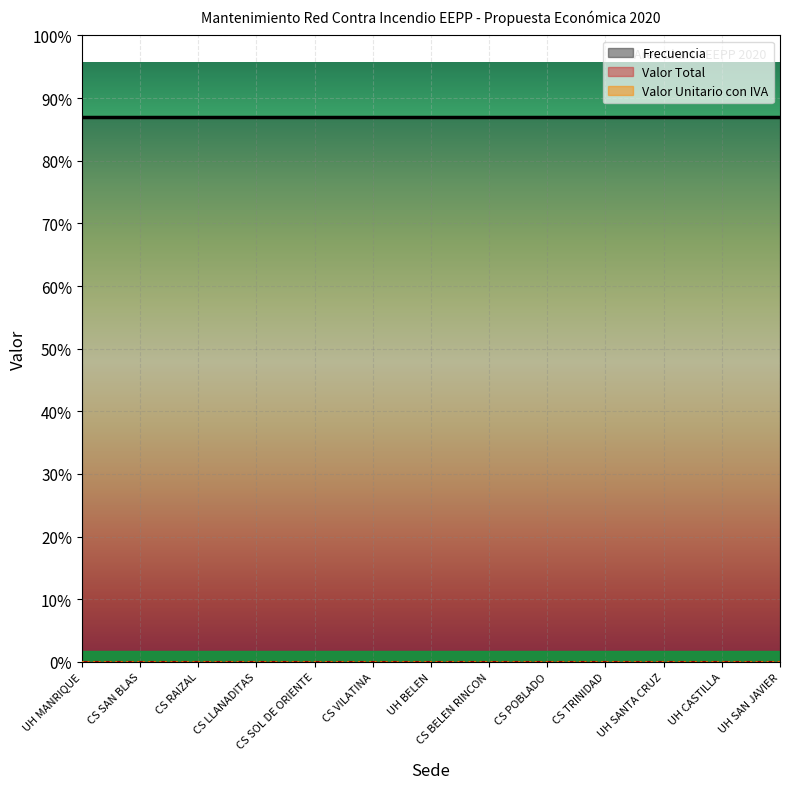

Reading left to right, extract all data points from this chart.

Frecuencia: UH MANRIQUE=1	CS SAN BLAS=1	CS RAIZAL=1	CS LLANADITAS=1	CS SOL DE ORIENTE=1	CS VILATINA=1	UH BELEN=1	CS BELEN RINCON=1	CS POBLADO=1	CS TRINIDAD=1	UH SANTA CRUZ=1	UH CASTILLA=1	UH SAN JAVIER=1
Valor Total: UH MANRIQUE=0	CS SAN BLAS=0	CS RAIZAL=0	CS LLANADITAS=0	CS SOL DE ORIENTE=0	CS VILATINA=0	UH BELEN=0	CS BELEN RINCON=0	CS POBLADO=0	CS TRINIDAD=0	UH SANTA CRUZ=0	UH CASTILLA=0	UH SAN JAVIER=0
Valor Unitario con IVA: UH MANRIQUE=0	CS SAN BLAS=0	CS RAIZAL=0	CS LLANADITAS=0	CS SOL DE ORIENTE=0	CS VILATINA=0	UH BELEN=0	CS BELEN RINCON=0	CS POBLADO=0	CS TRINIDAD=0	UH SANTA CRUZ=0	UH CASTILLA=0	UH SAN JAVIER=0